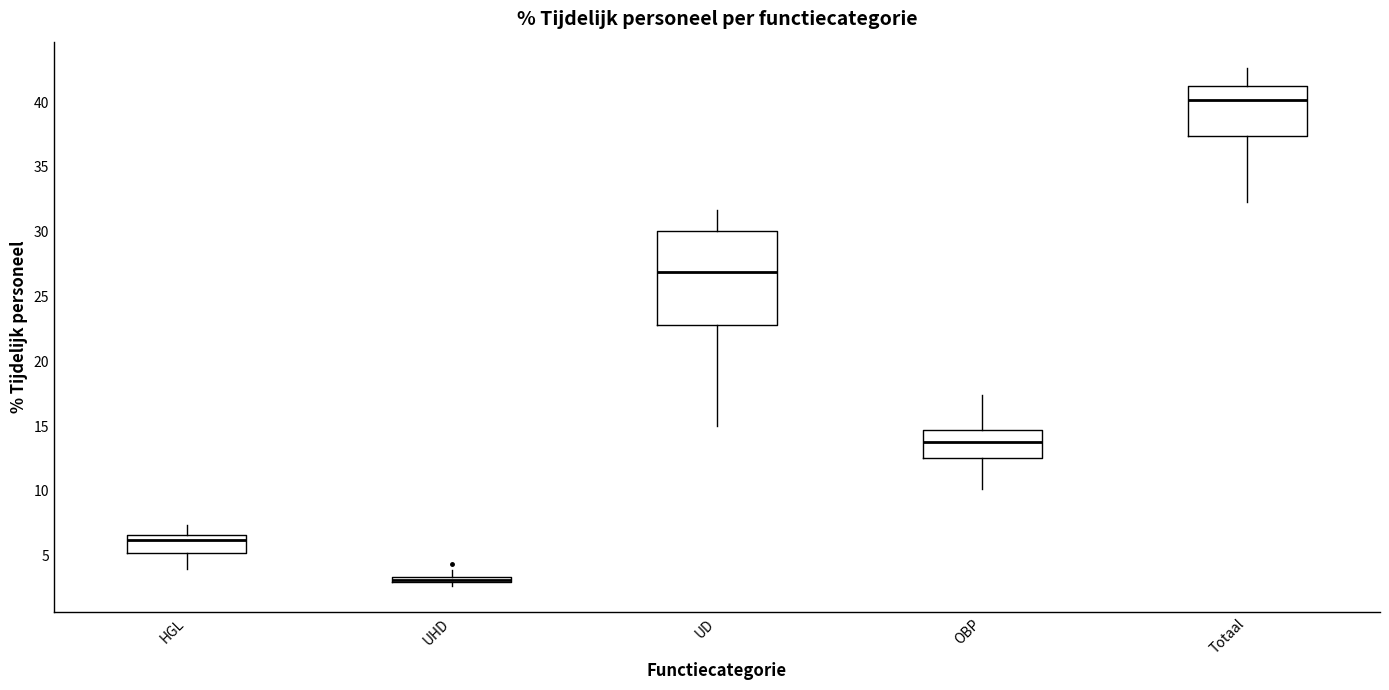

Which box has the highest median line?

Totaal